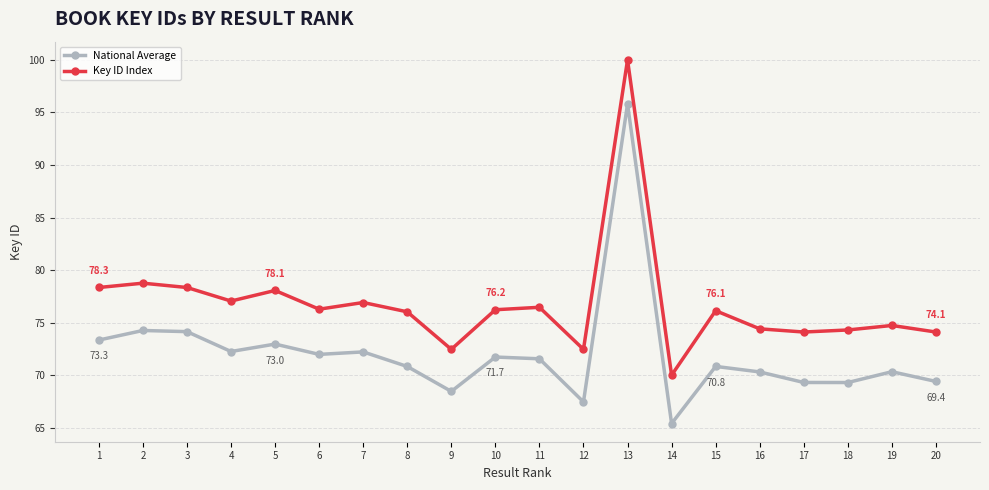

True or false: National Average has more than 2 interior local peaks.

True